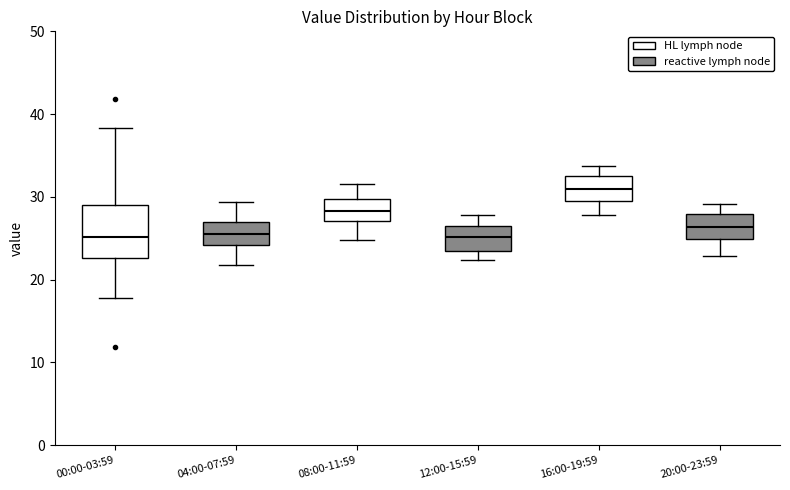

Reading left to right, read every box against the y-axis: the position of its median line, the range the box covers, and the ends of its whiskers. The values are not printed on the chart, so give them approximately, as read against the axis.

00:00-03:59: median 25, box 23 to 29, whiskers 18 to 38
04:00-07:59: median 26, box 24 to 27, whiskers 22 to 29
08:00-11:59: median 28, box 27 to 30, whiskers 25 to 32
12:00-15:59: median 25, box 23 to 26, whiskers 22 to 28
16:00-19:59: median 31, box 29 to 33, whiskers 28 to 34
20:00-23:59: median 26, box 25 to 28, whiskers 23 to 29